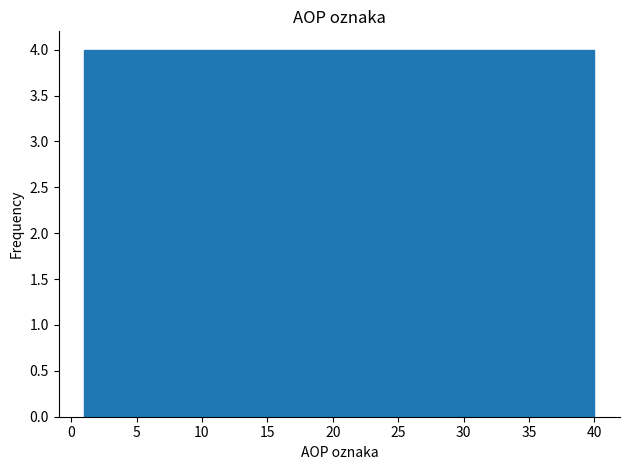

Reading left to right, transcribe this chart: for each bar, give the range it covers on the x-axis and its height. Neither the bar edges nor the heights are printed on the chart, so give them approximately, as read against the axes.

1.0 to 4.9: 4
4.9 to 8.8: 4
8.8 to 12.7: 4
12.7 to 16.6: 4
16.6 to 20.5: 4
20.5 to 24.4: 4
24.4 to 28.3: 4
28.3 to 32.2: 4
32.2 to 36.1: 4
36.1 to 40.0: 4